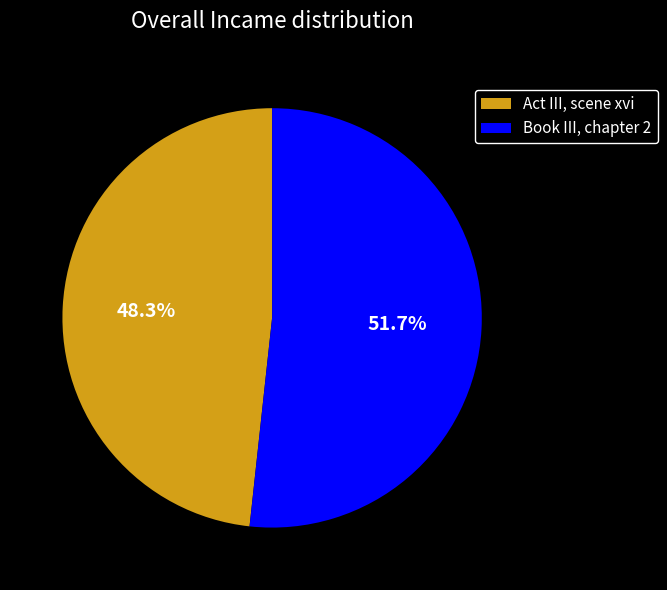

What is the smallest slice in the pie chart?

Act III, scene xvi